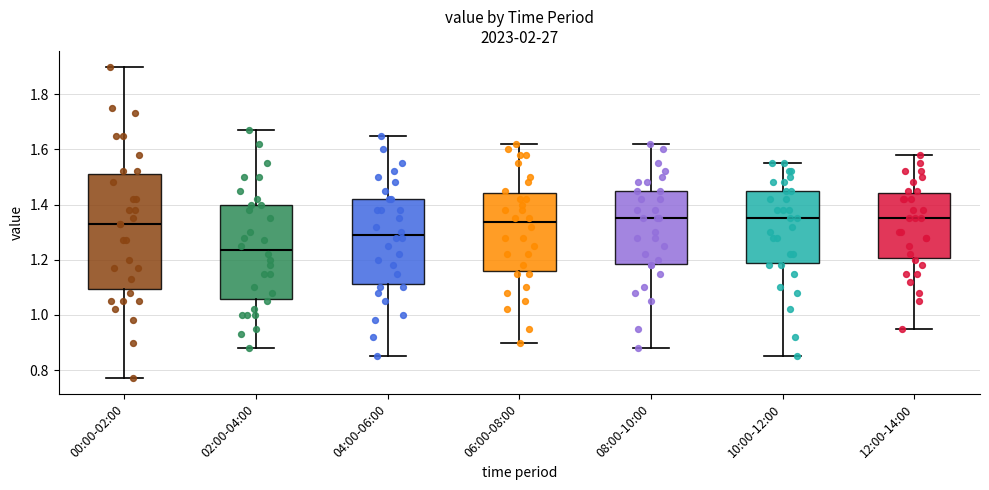

Comparing the boxes themselves (not the whiskers), which one is the tallest?

00:00-02:00